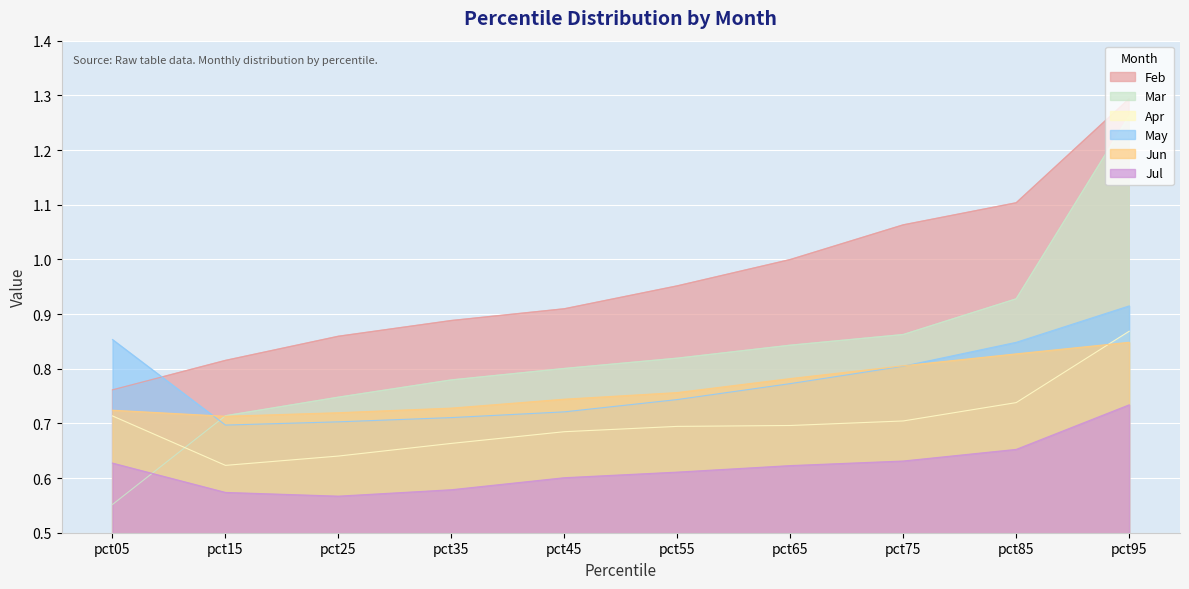

At which label does Mar reach its peak?

pct95